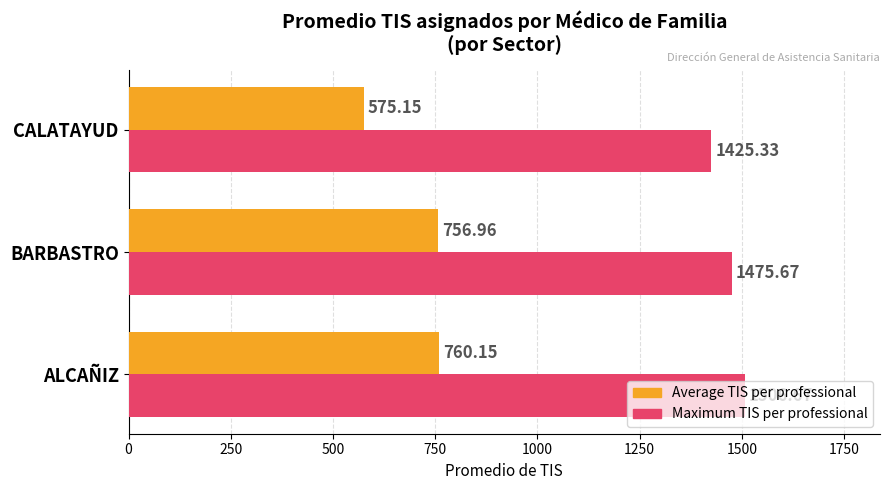

Which series has the largest total across all categories?

Maximum TIS per professional